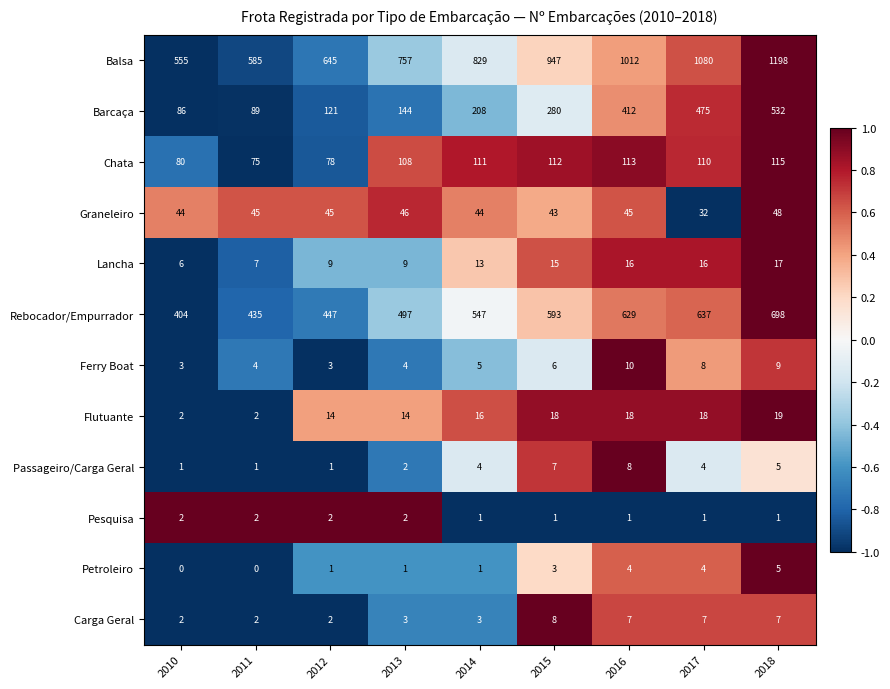

What is the total value across all series at 2012?

1368